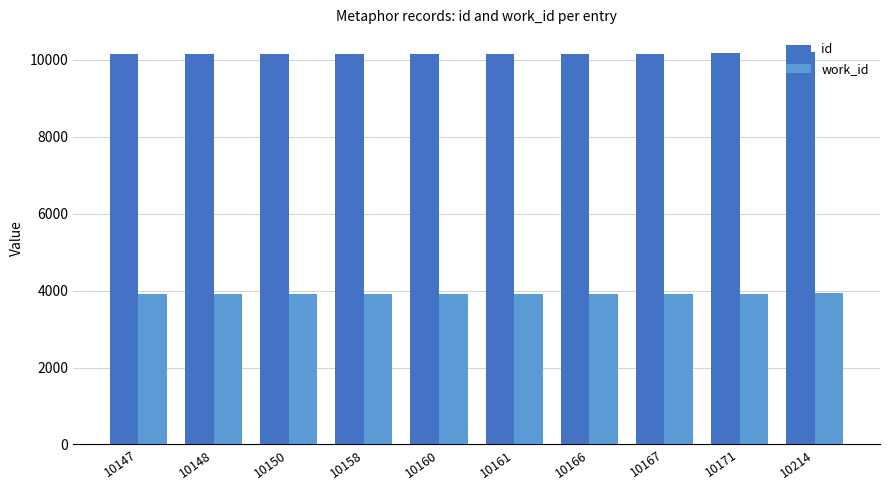

Which series has the largest total across all categories?

id